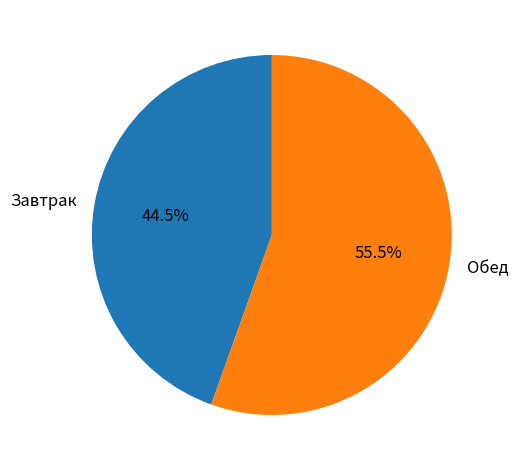

Is Обед the majority of the pie?

Yes